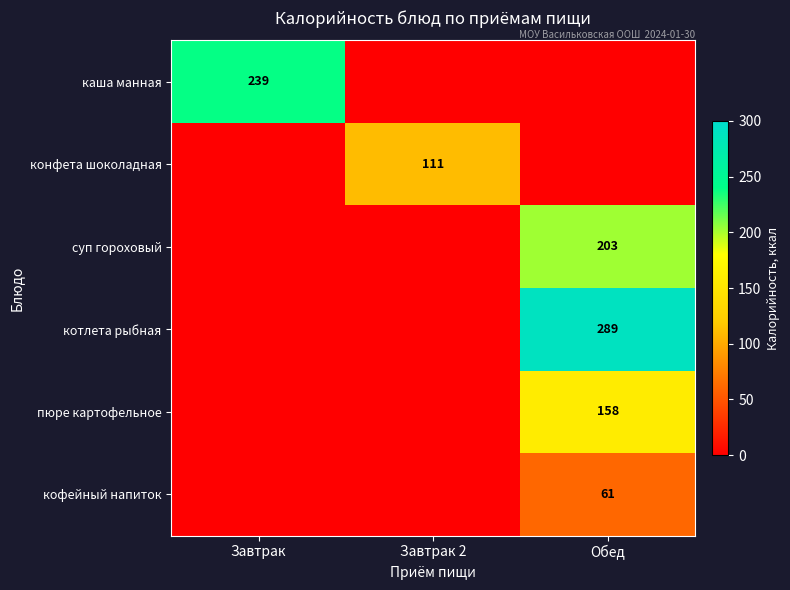

Is the value of кофейный напиток at Обед greater than the value of суп гороховый at Обед?

No